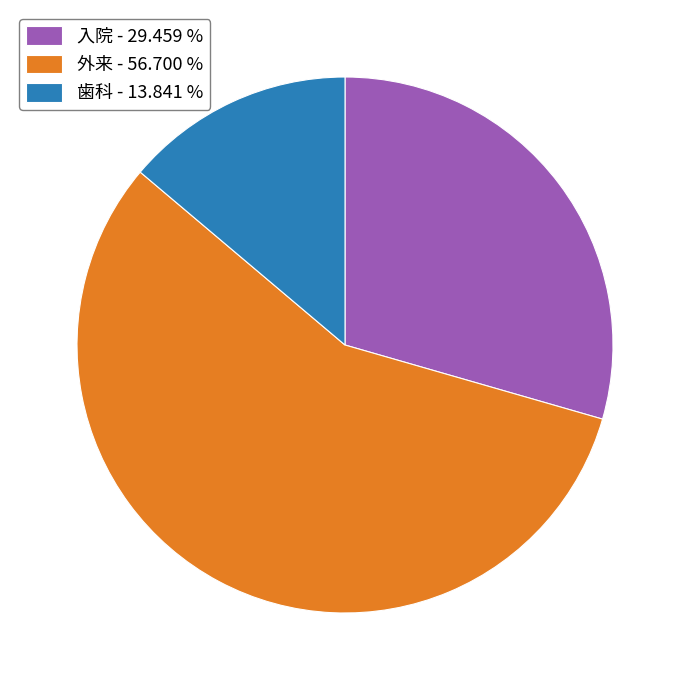

Do 外来 - 56.700 % and 入院 - 29.459 % together represent more than half of the pie?

Yes